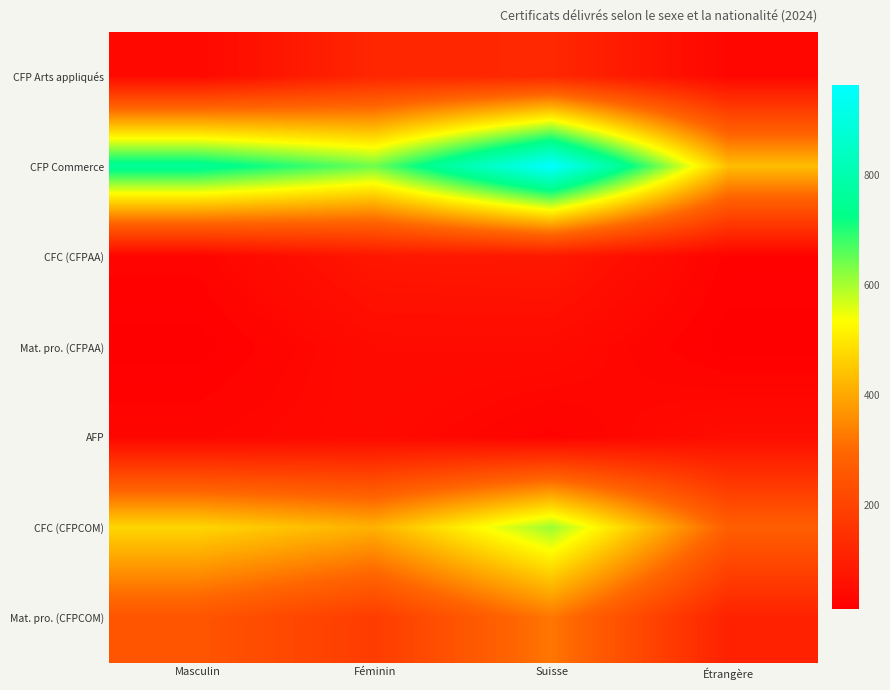

What is the minimum value shown in the chart?

11